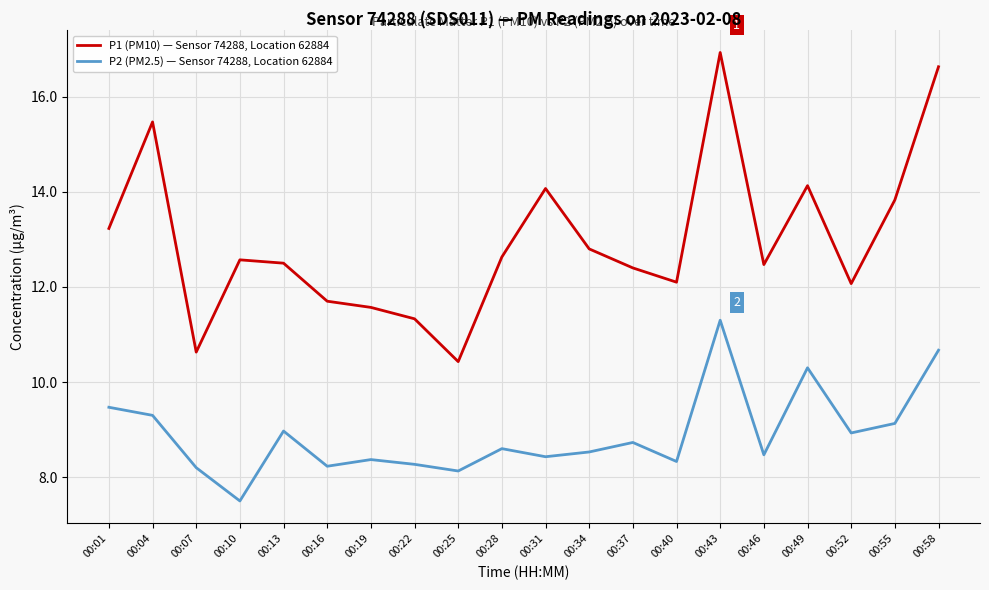

True or false: P2 (PM2.5) — Sensor 74288, Location 62884 has a value of 5.3 at 00:49.

False